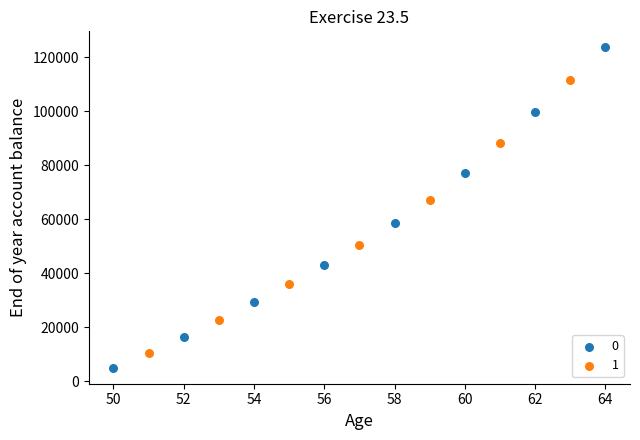

Which series contains the highest Y value?

0